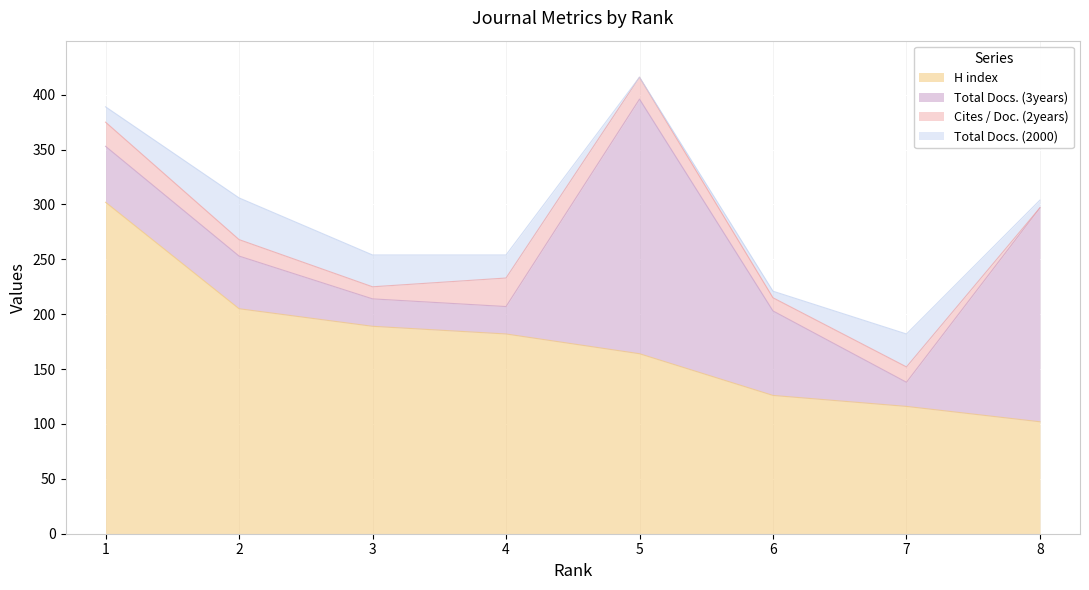

What is the value of the Total Docs. (3years) point at the 1st from the left?

51